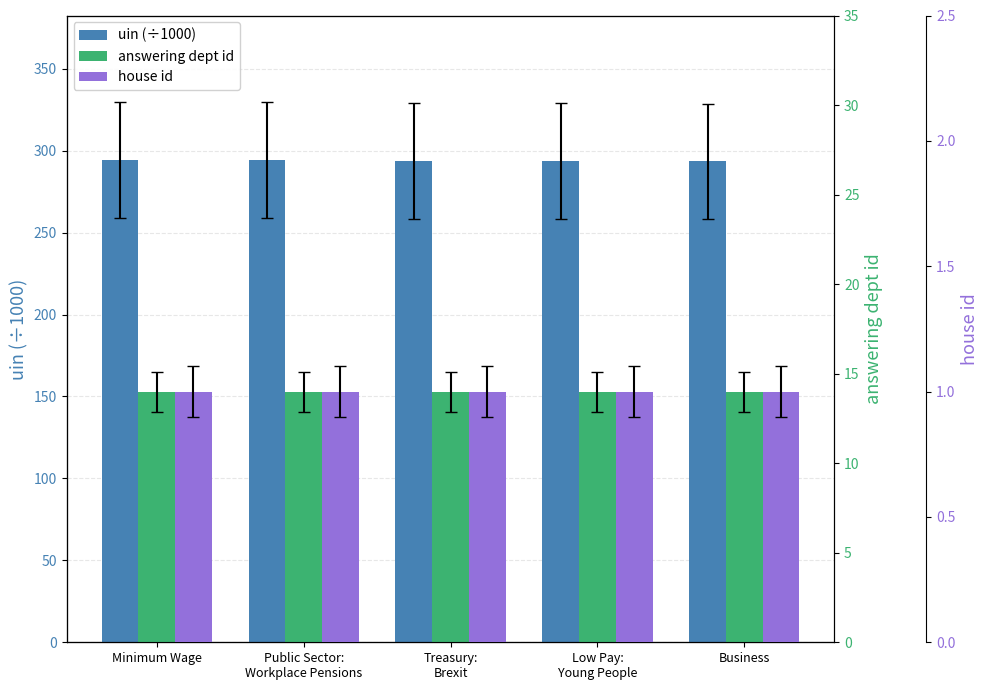

What is the value of the uin (÷1000) bar at the 2nd from the left?

294.2